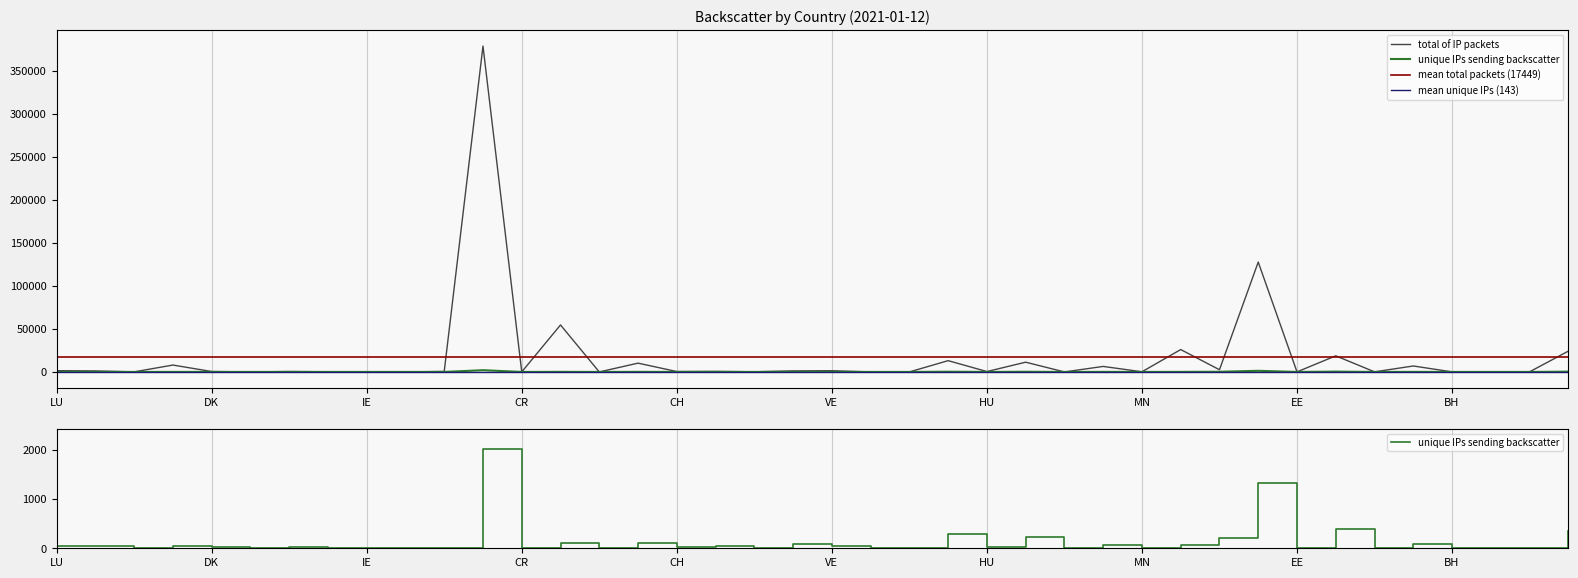

Between MN and LU, which is larger?

LU